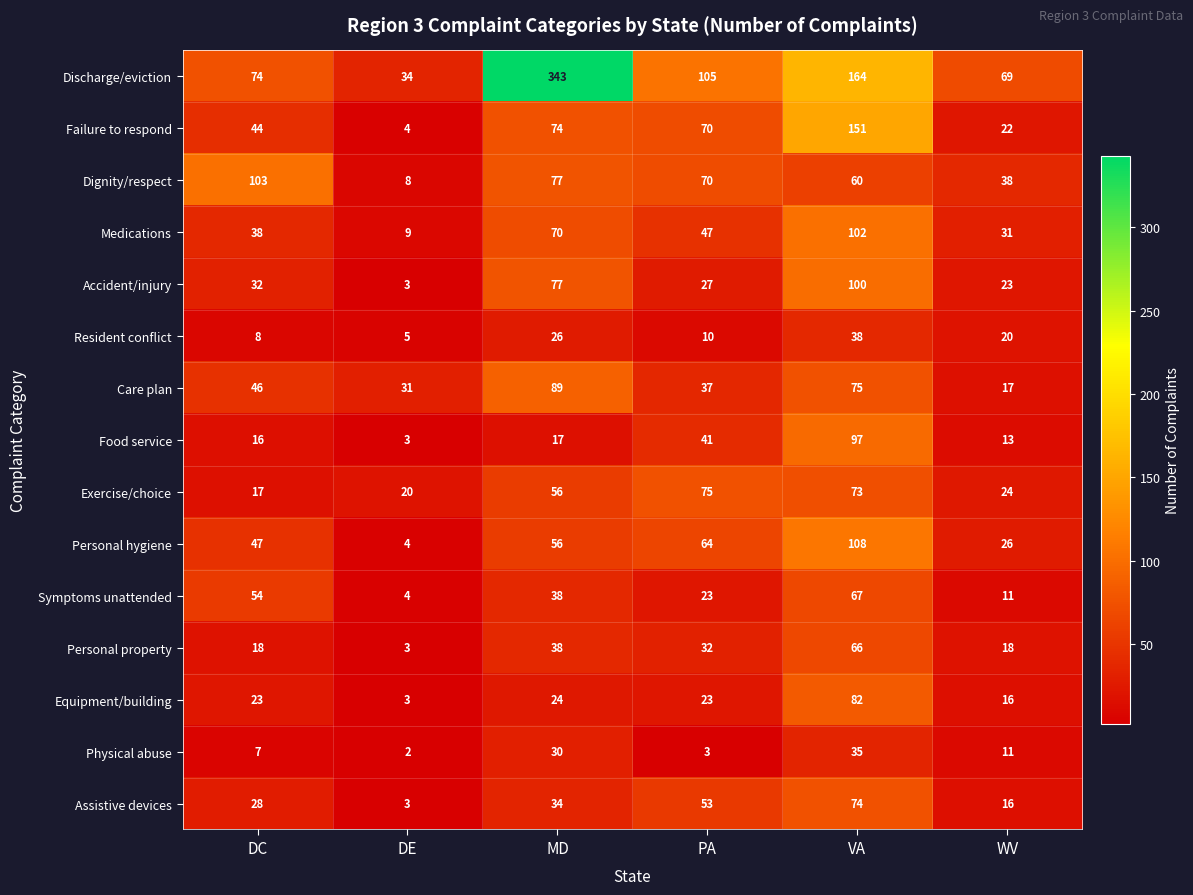

At how many categories does at least one series exceed 26?

6